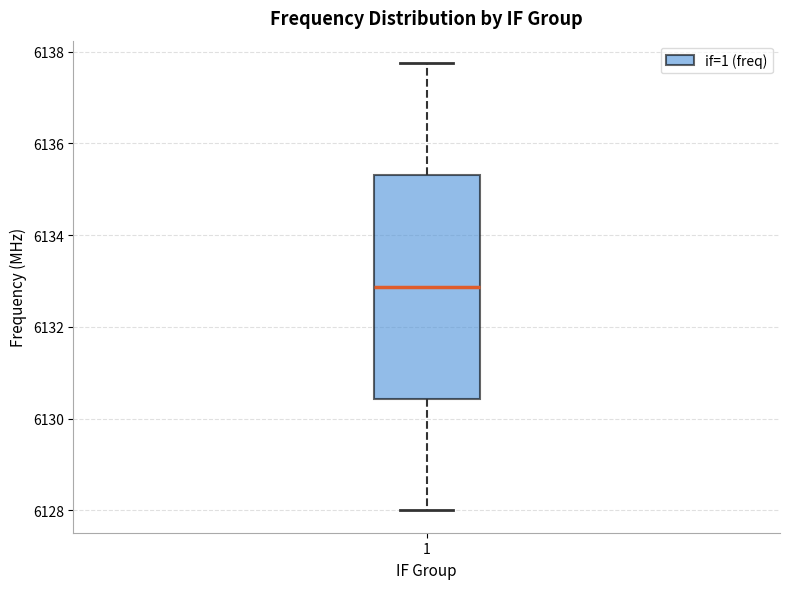

Where is the lower edge of the box at x = 1 on the y-axis? The values are not printed on the chart, so give them approximately, as read against the axis.

6130.4